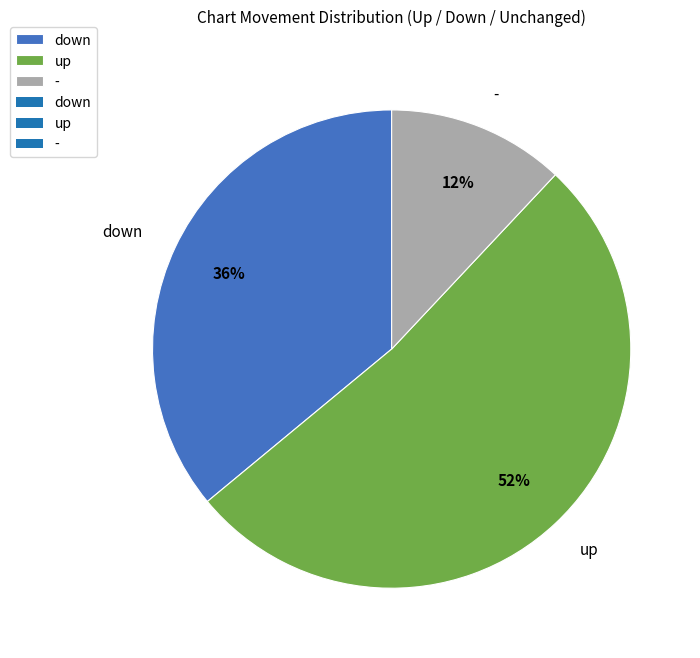

Approximately how many times larger is the value at - compared to up?

0.2